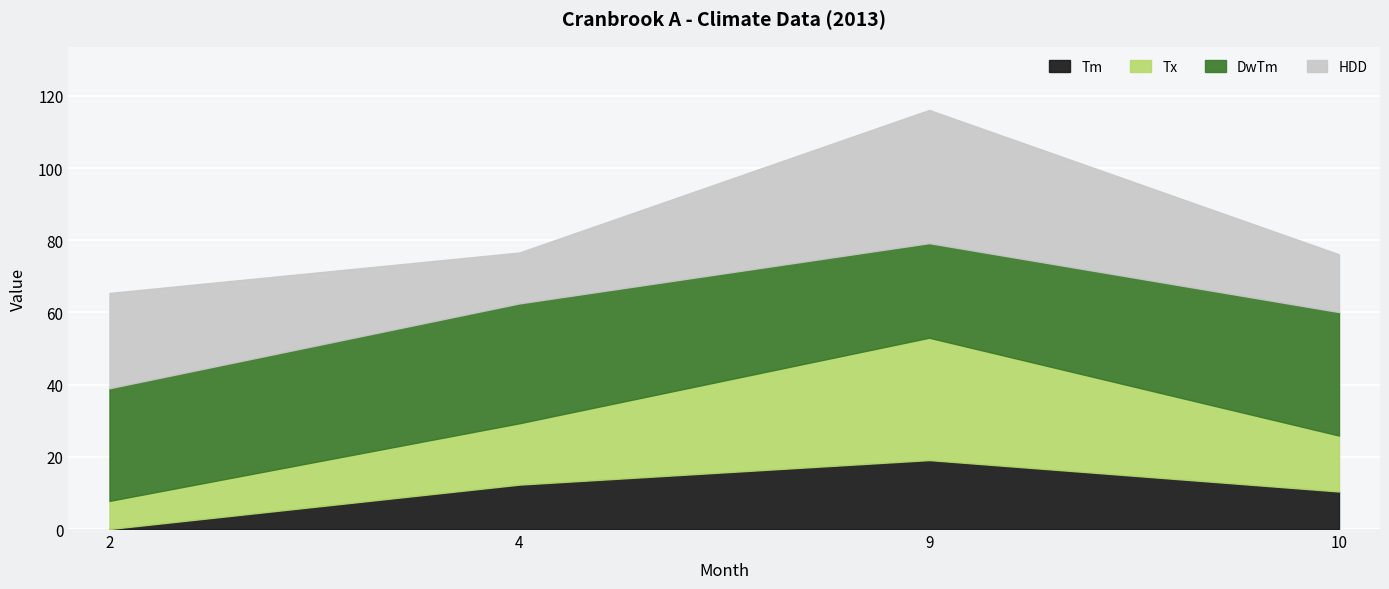

True or false: Tx and Tm cross at least once.

False